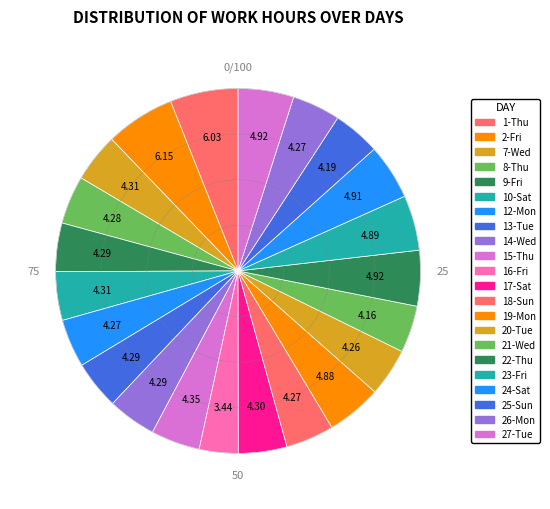

How many slices are in this pie chart?

22